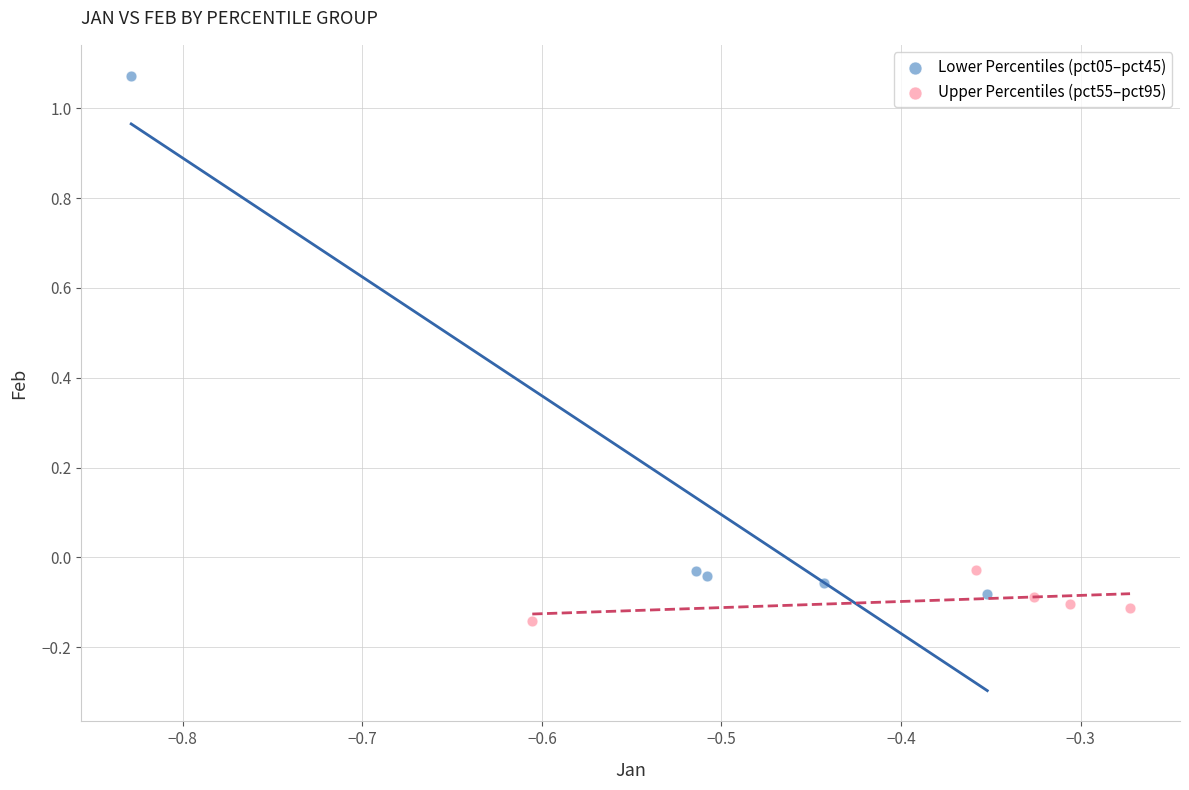

Which series has the widest spread of Y values?

Lower Percentiles (pct05–pct45)